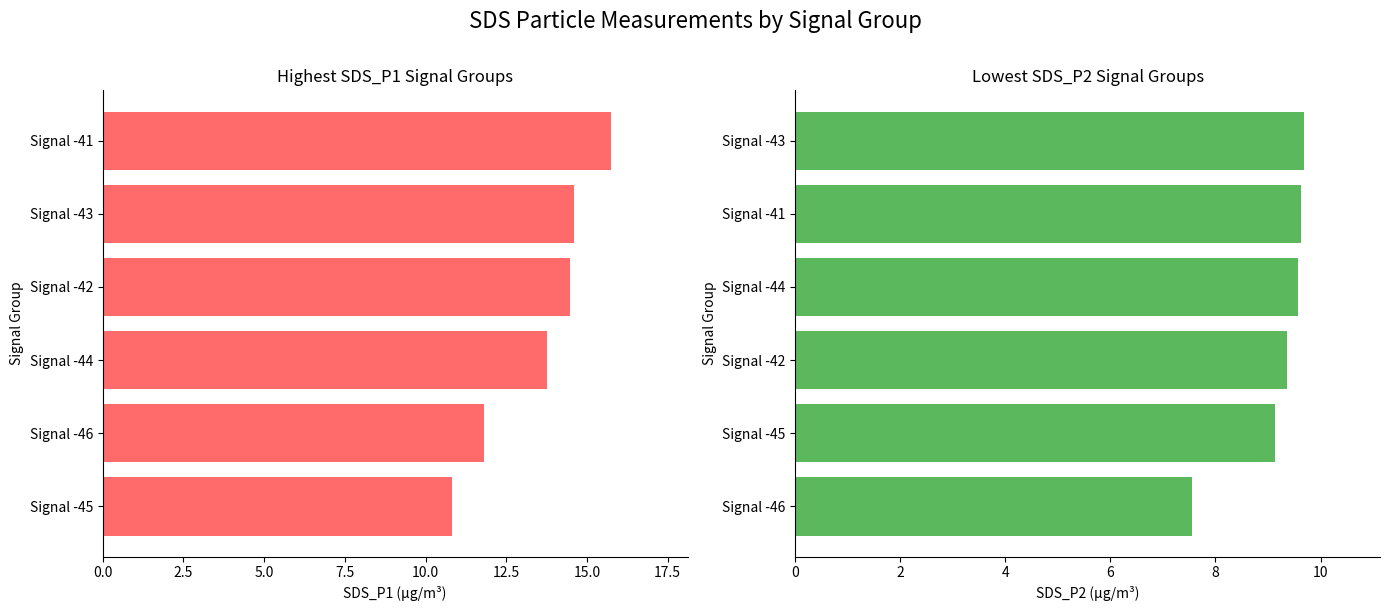

Rank the series at 12.5 from lowest to highest value.

SDS_P2, SDS_P1